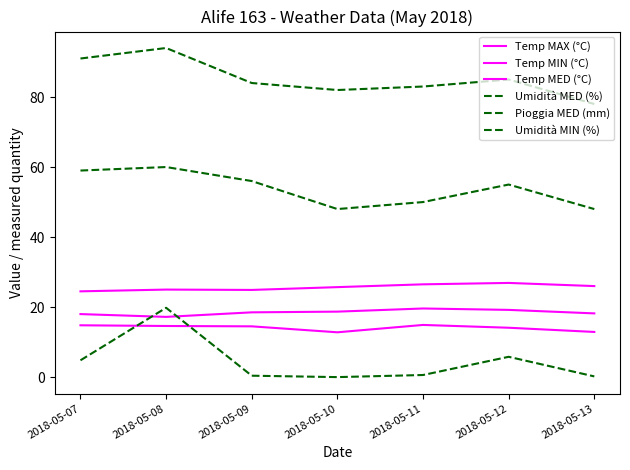

Is this an area chart (filled region under the line)?

No